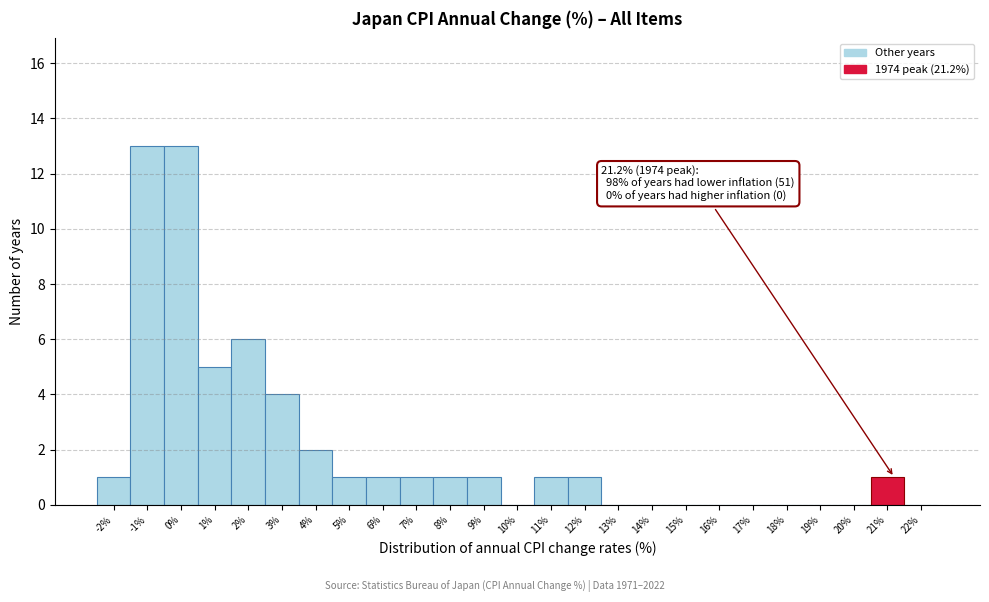

Reading left to right, what are all the values shown in this chart?

-2%=1	-1%=13	0%=13	1%=5	2%=6	3%=4	4%=2	5%=1	6%=1	7%=1	8%=1	9%=1	10%=0	11%=1	12%=1	13%=0	14%=0	15%=0	16%=0	17%=0	18%=0	19%=0	20%=0	21%=1	22%=0